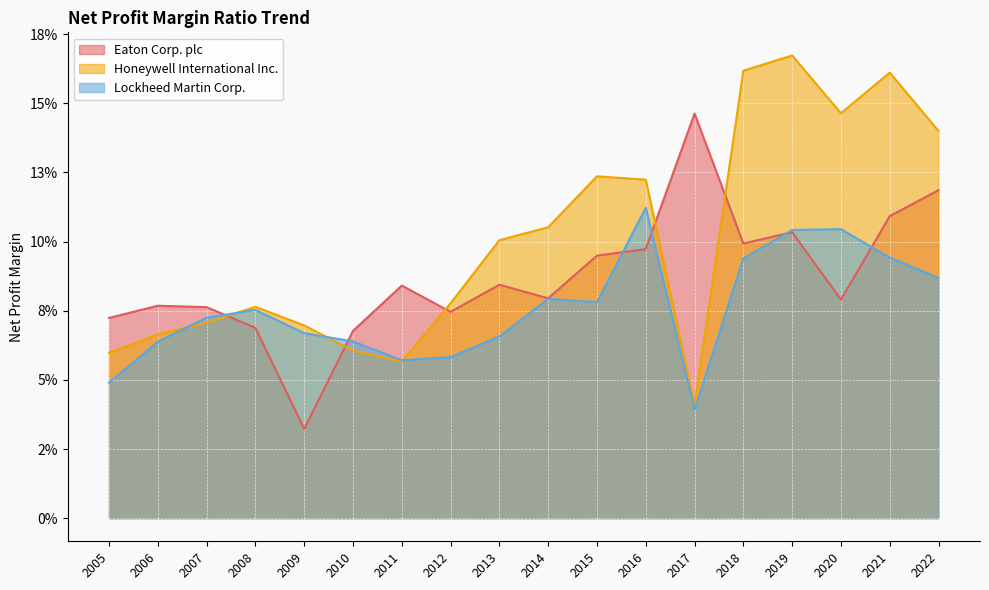

The value of Eaton Corp. plc at 2007 is 0.1. True or false?

True